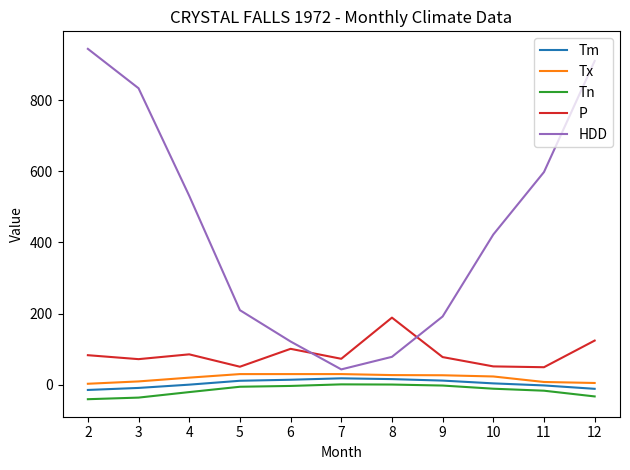

True or false: Tm and P cross at least once.

False